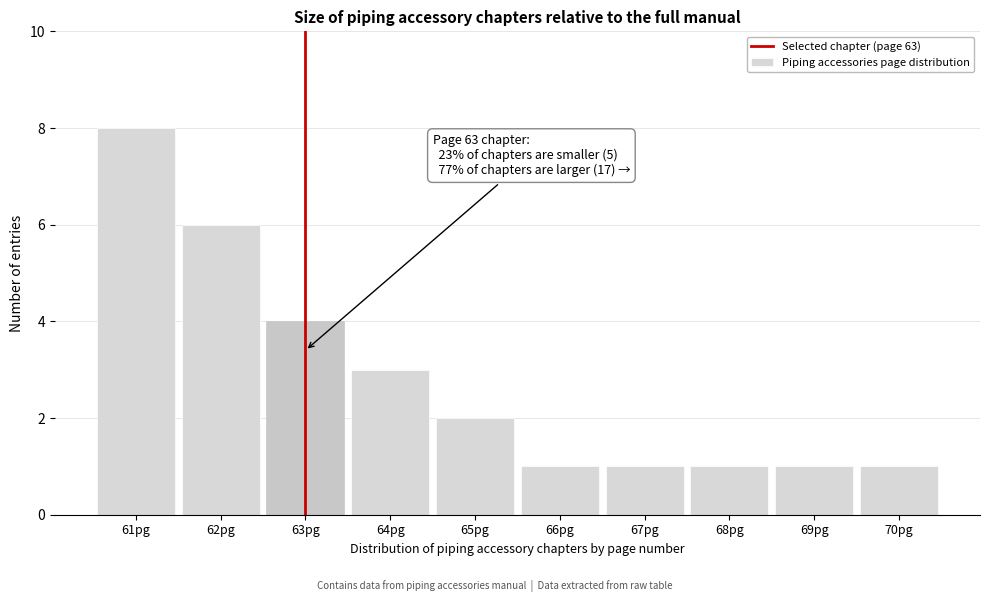

Reading right to left, extract all data points from this chart.

70pg=1	69pg=1	68pg=1	67pg=1	66pg=1	65pg=2	64pg=3	63pg=4	62pg=6	61pg=8